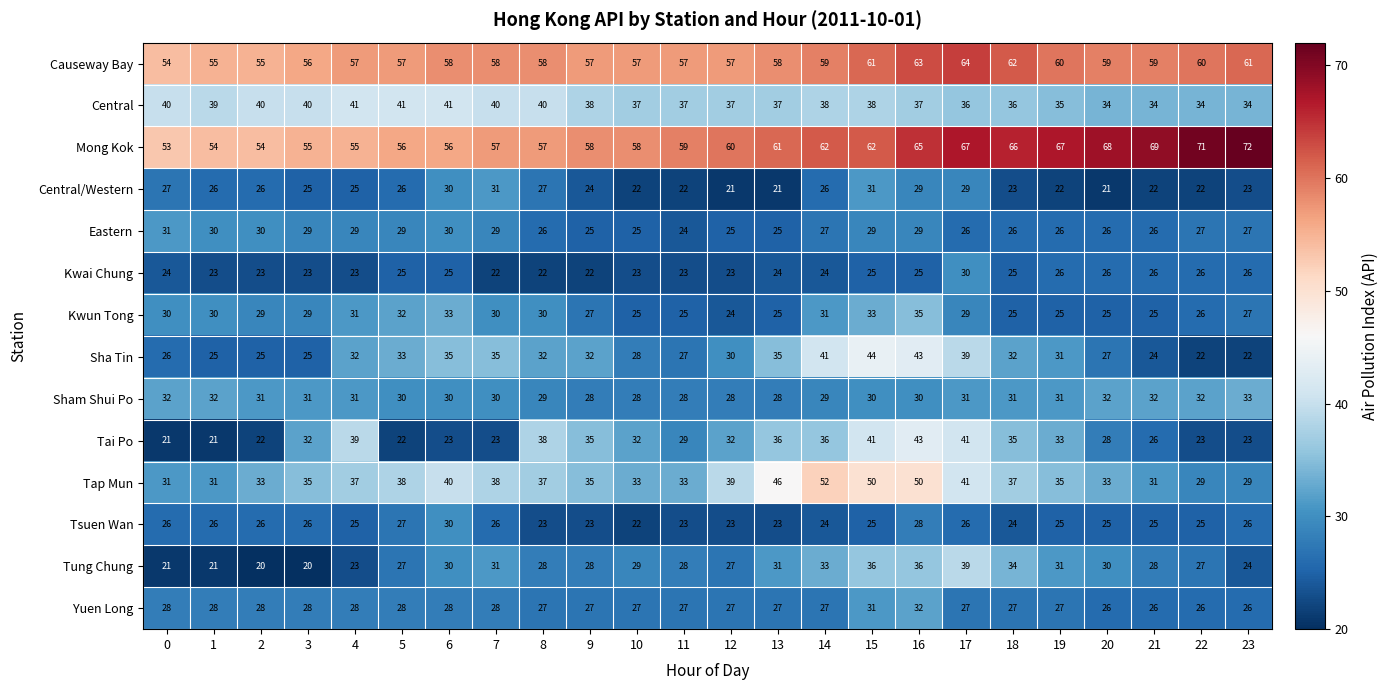

How many series are shown in this chart?

14